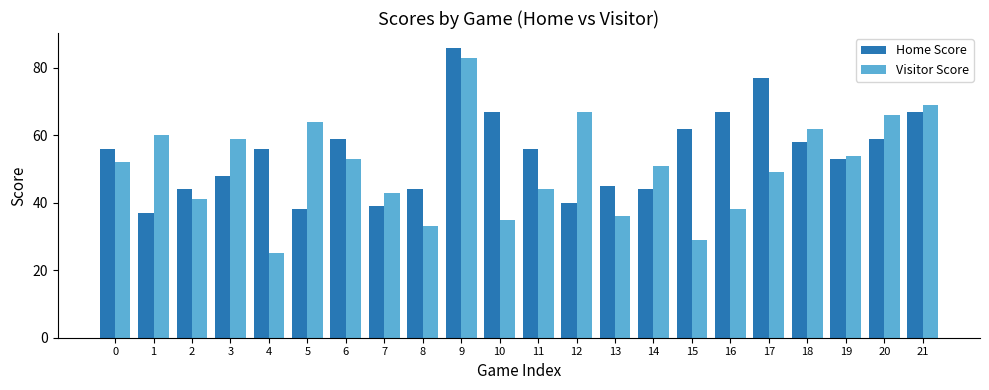

What is the value of the Visitor Score bar at the 6th from the left?

64